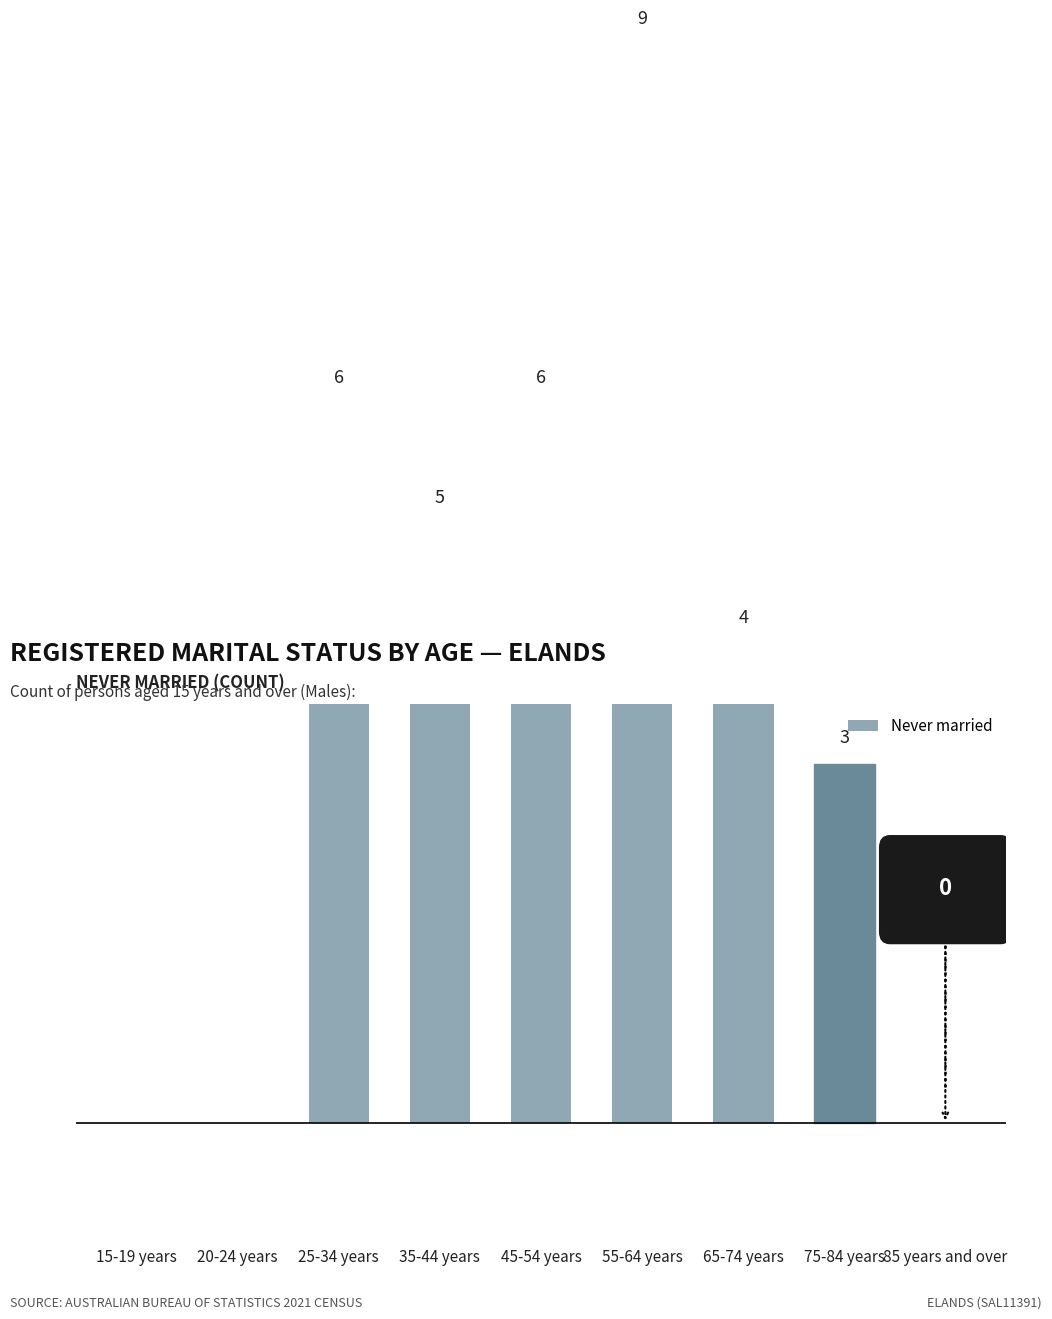

Count the values in the range 0 to 6.

8